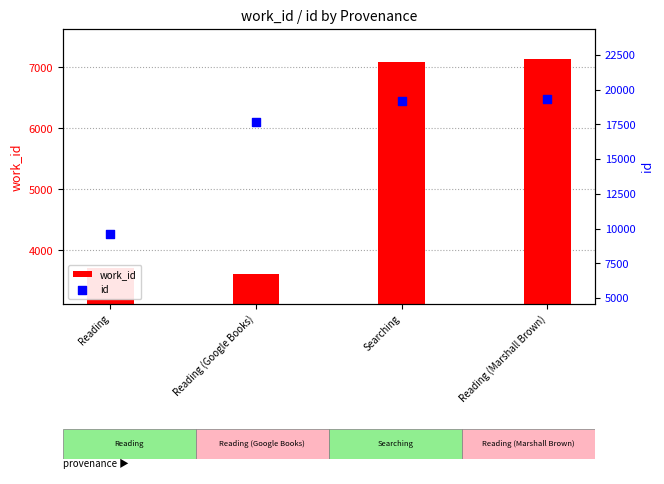

Which series contains the lowest Y value?

work_id